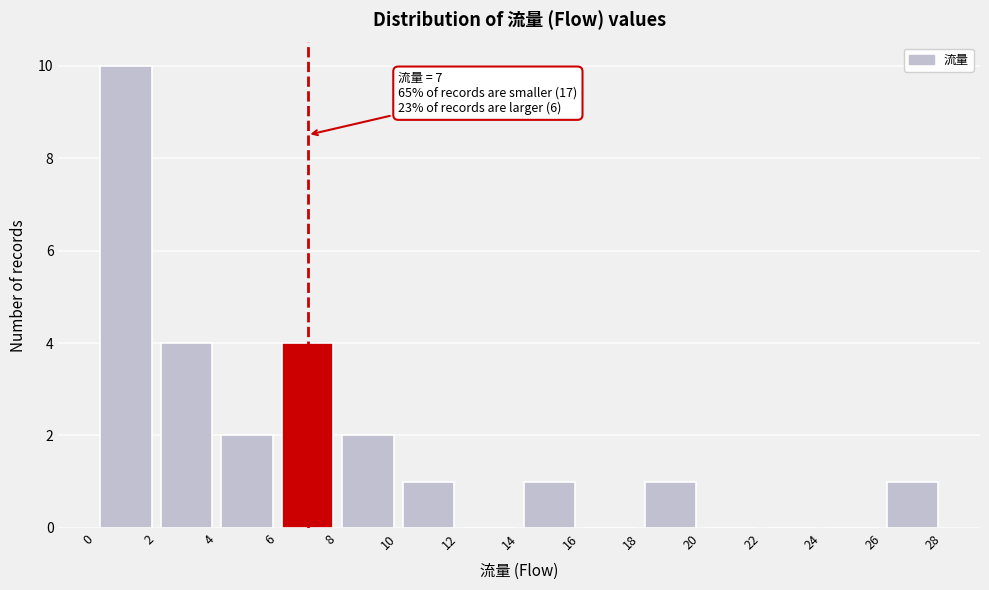

Over which range of the x-axis is the bar tallest?

0 to 2